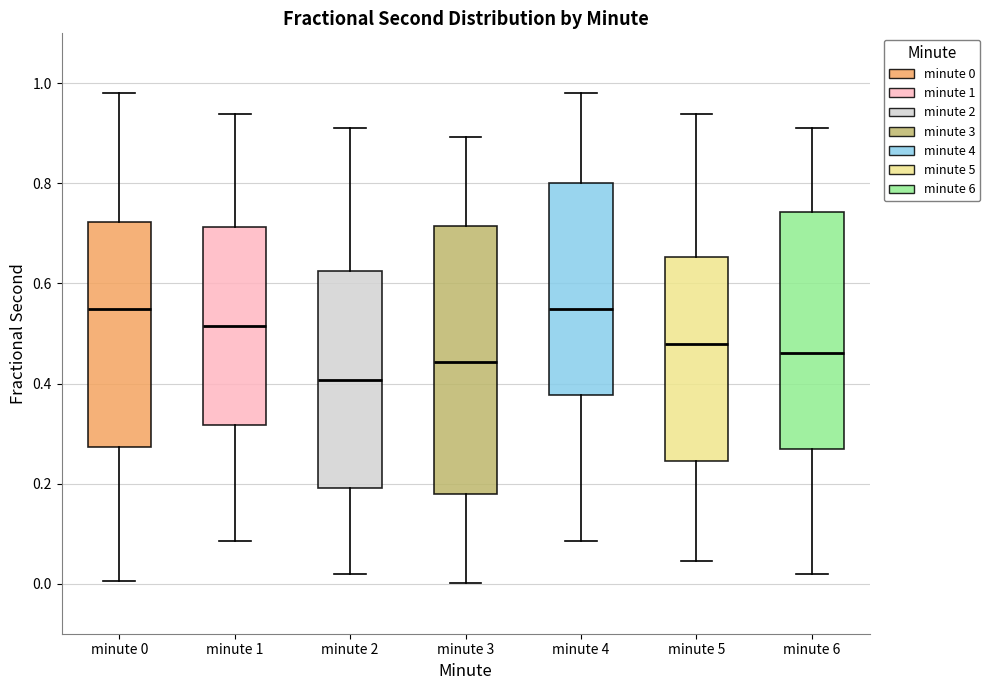

Which box is the tallest, from its lower edge to its upper edge?

minute 3